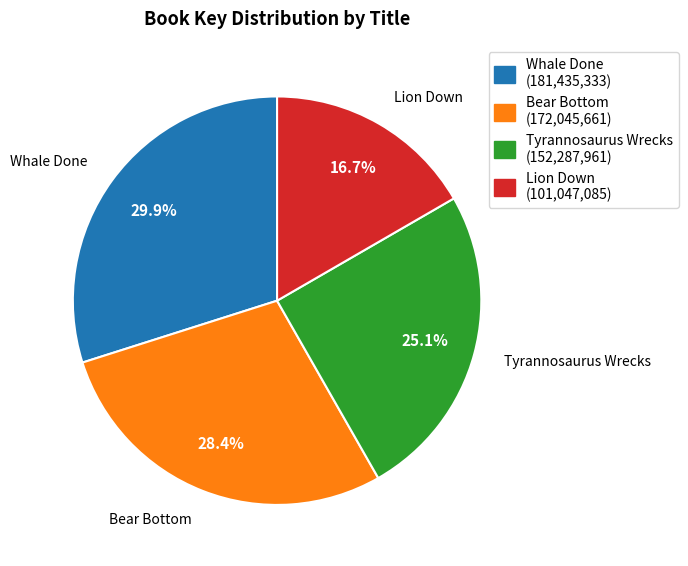

What percentage is the Tyrannosaurus Wrecks slice, to the nearest percent?

25%